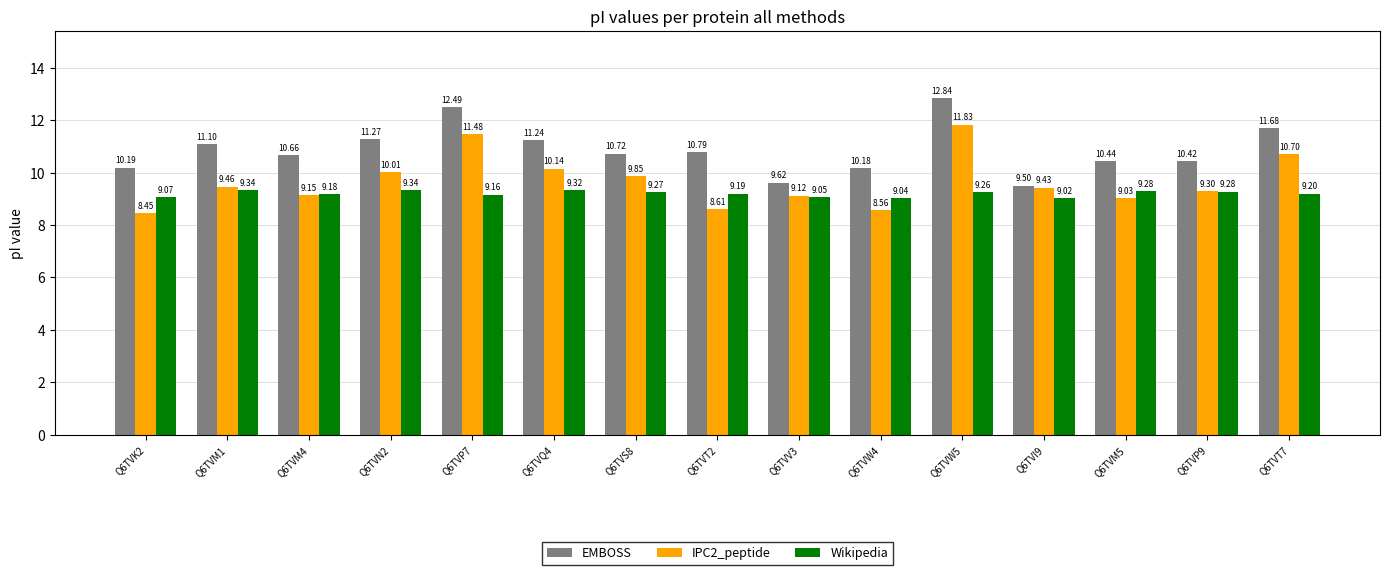

How many distinct data groups are displayed?

3